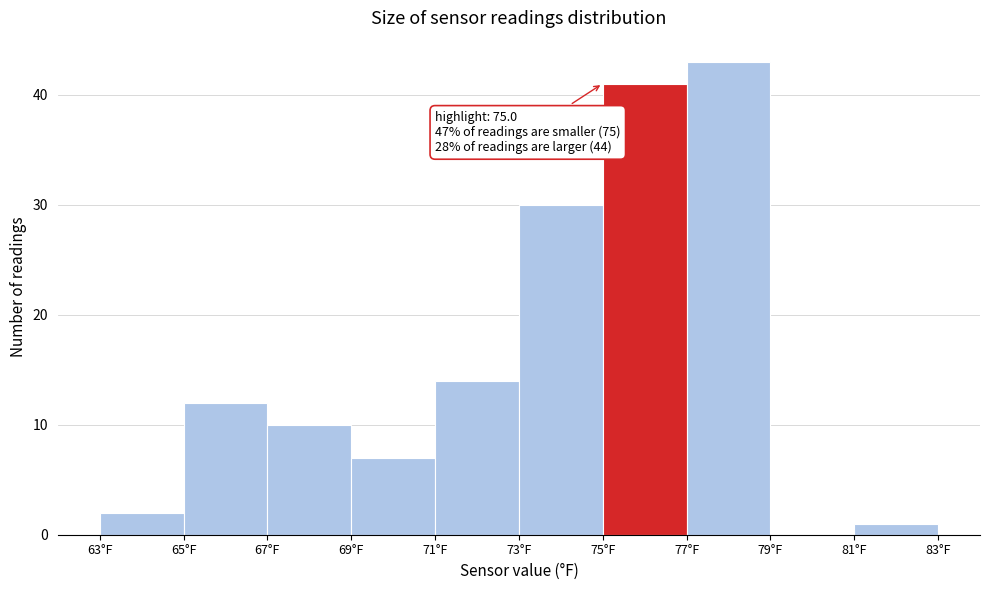

Over which range of the x-axis is the bar tallest?

77 to 79